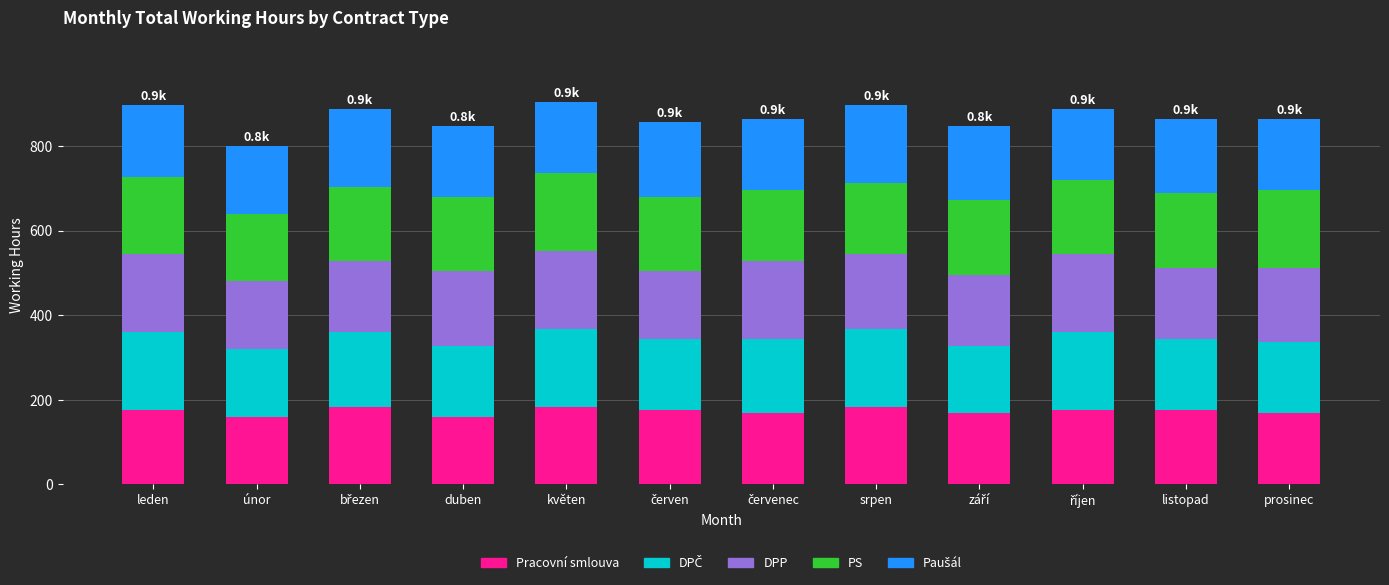

What is the maximum value for Pracovní smlouva?

184